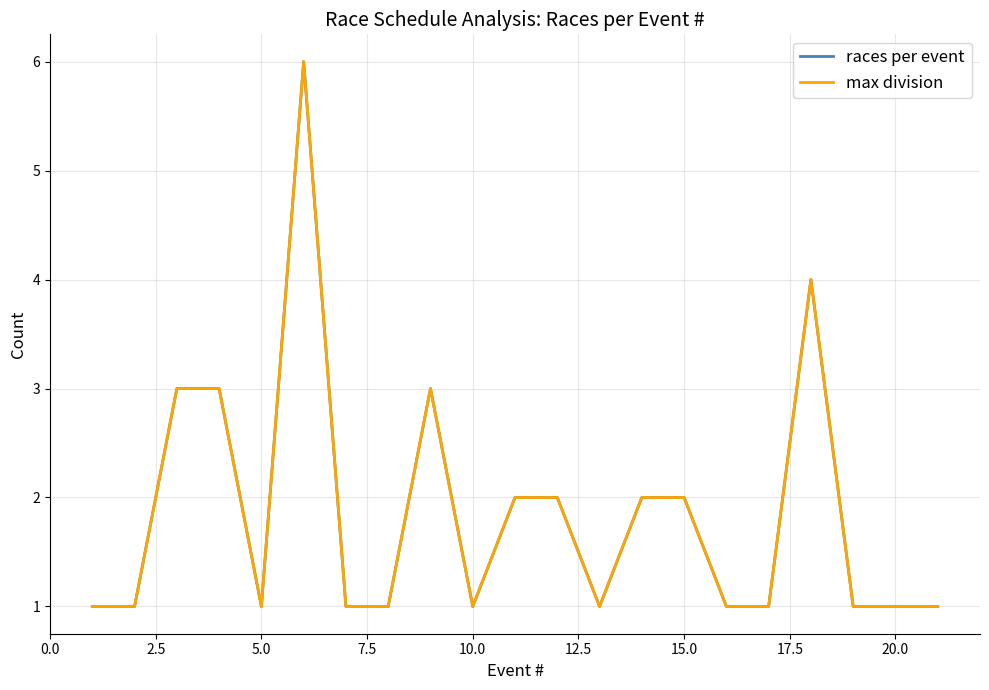

How many lines are shown in the chart?

2